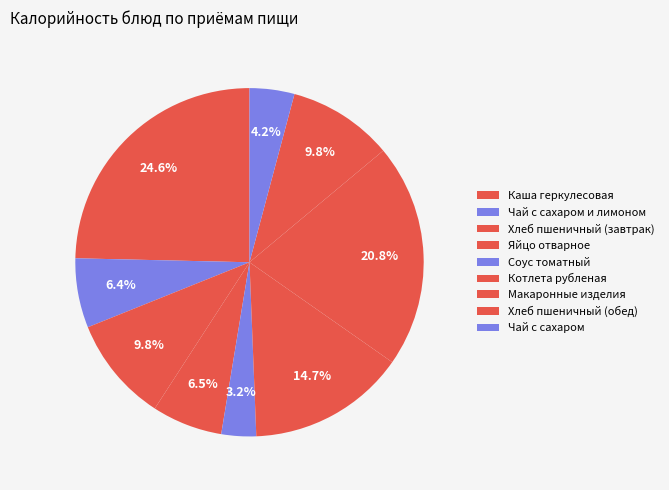

How many segments does this pie chart have?

9